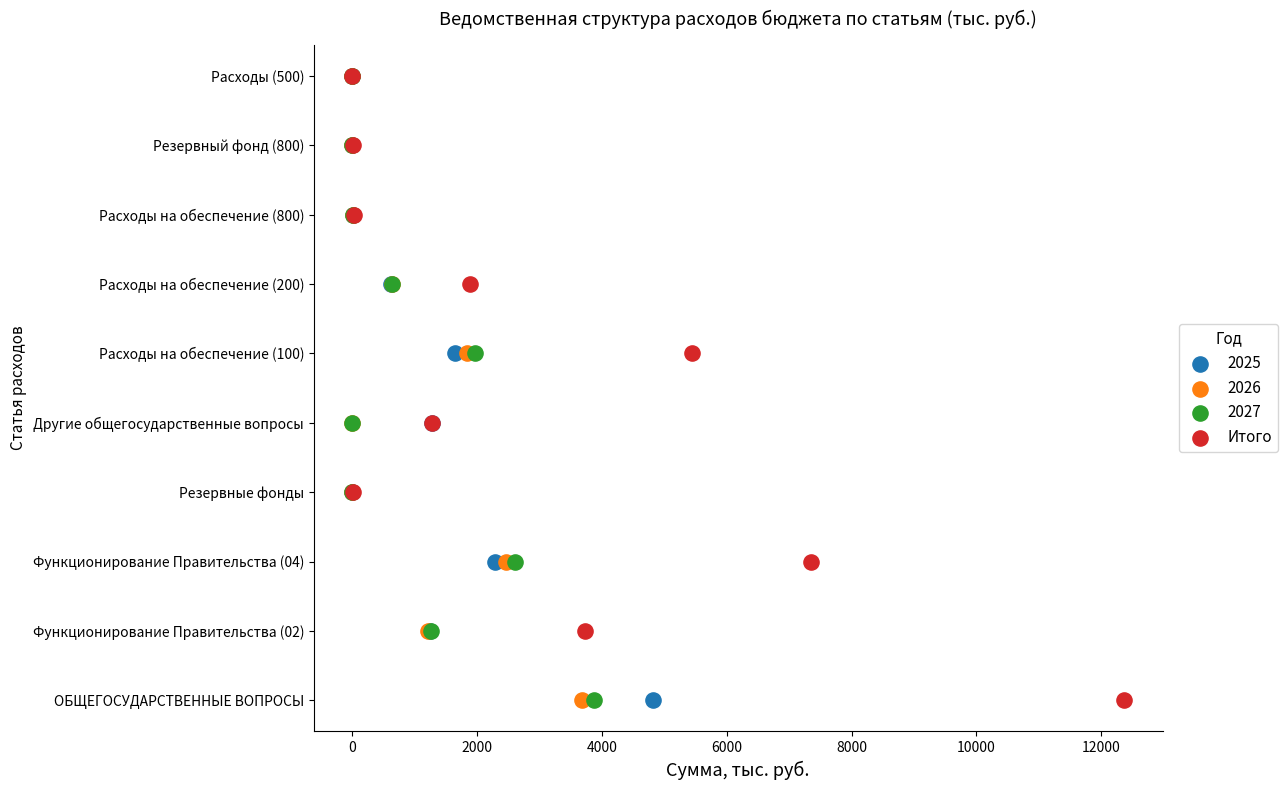

What are all the series names shown in the legend?

2025, 2026, 2027, Итого